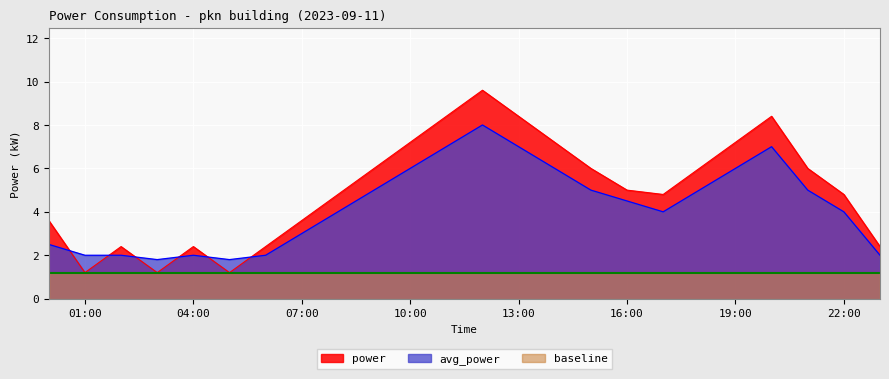

Where is avg_power nearest to the value 4?

08:00